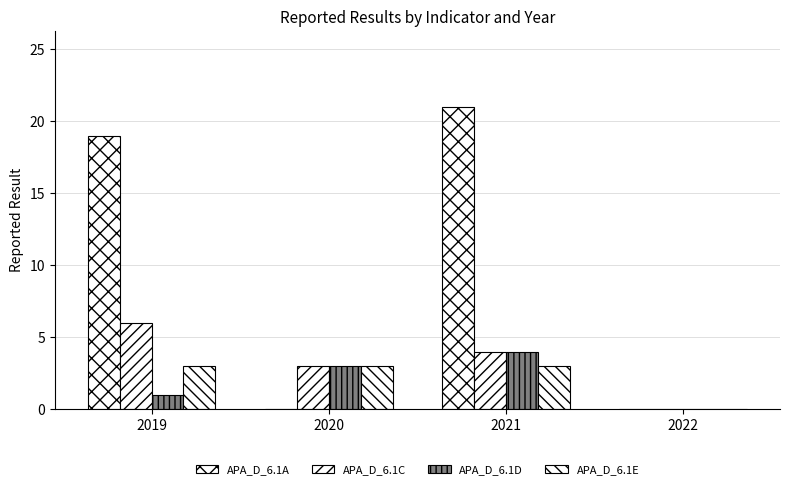

What is the value of the APA_D_6.1E bar at the 3rd from the left?

3